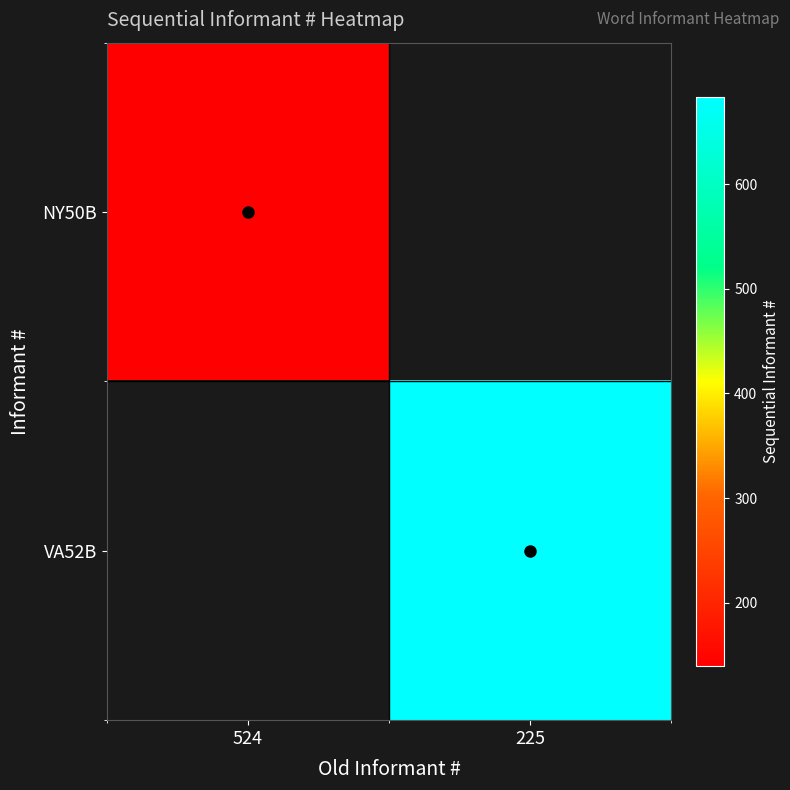

Which category has the highest value in the NY50B series?

524